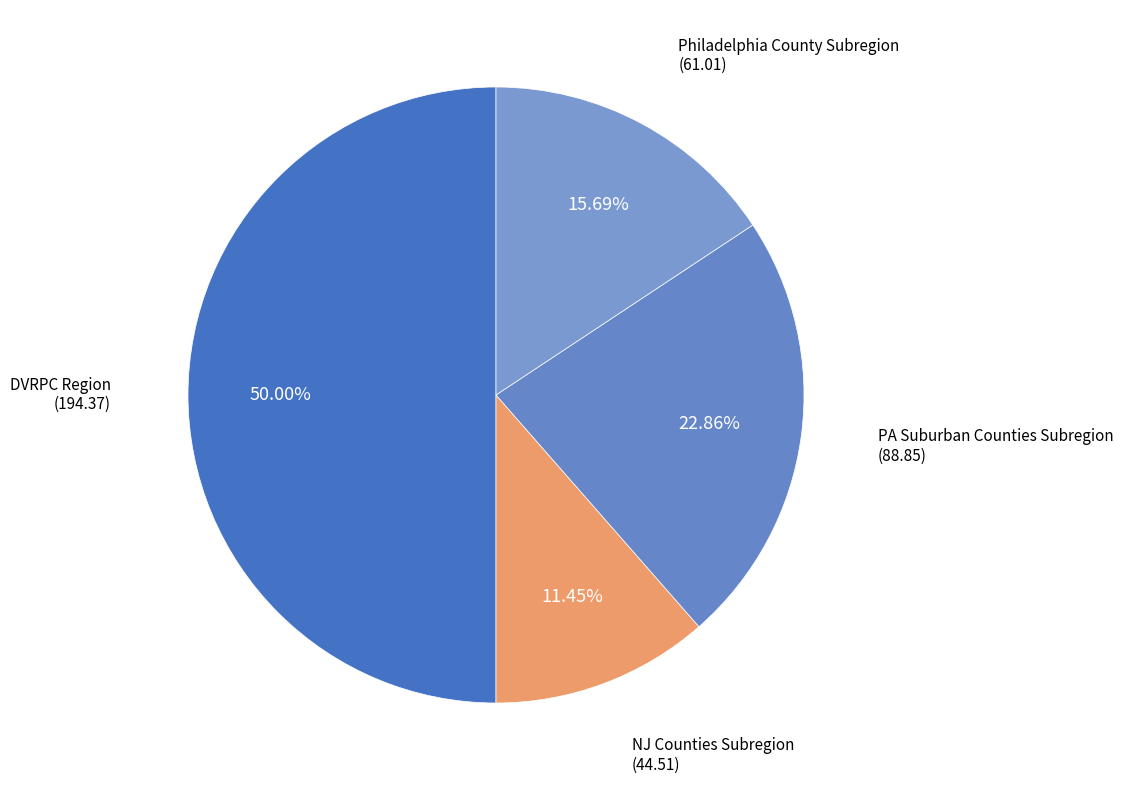

Does PA Suburban Counties Subregion account for over 50% of the chart?

No